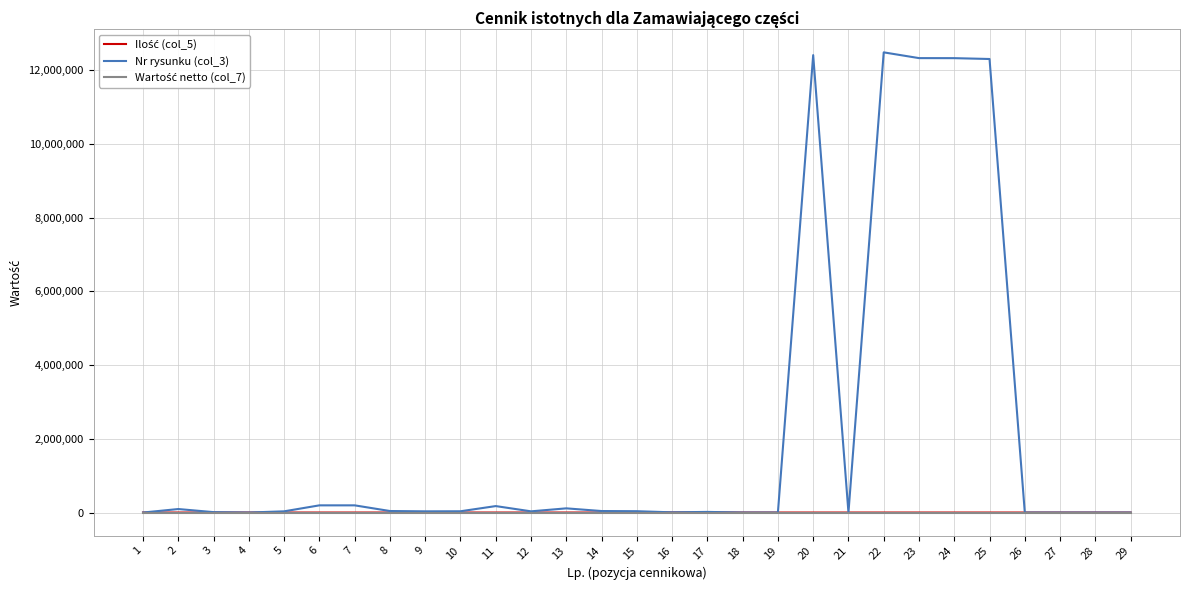

What is the average value of the Nr rysunku (col_3) series?

2168486